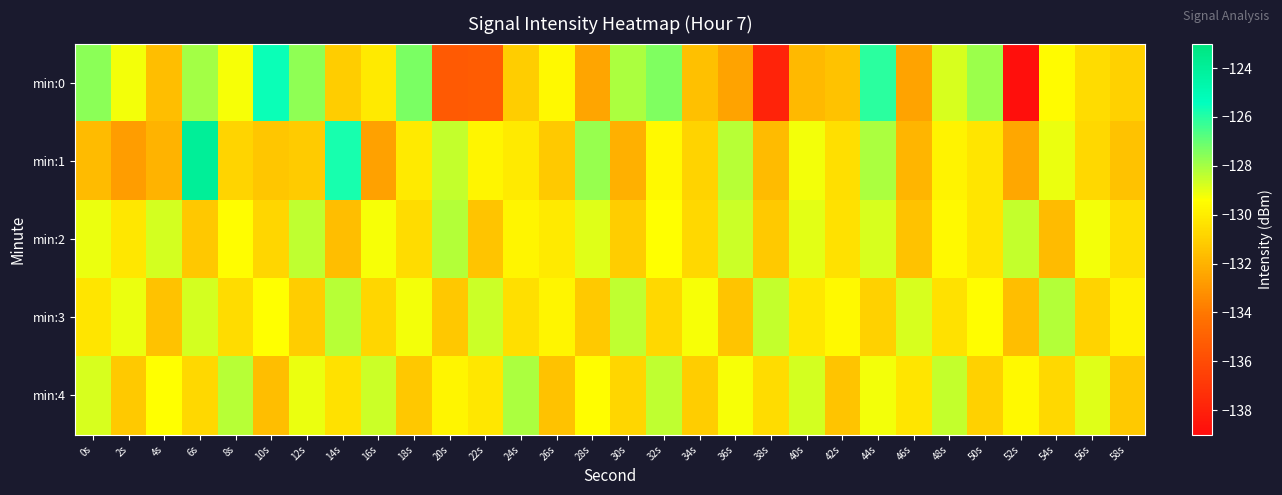

Rank the series by their maximum value, from highest to lowest.

min:1, min:0, min:4, min:2, min:3